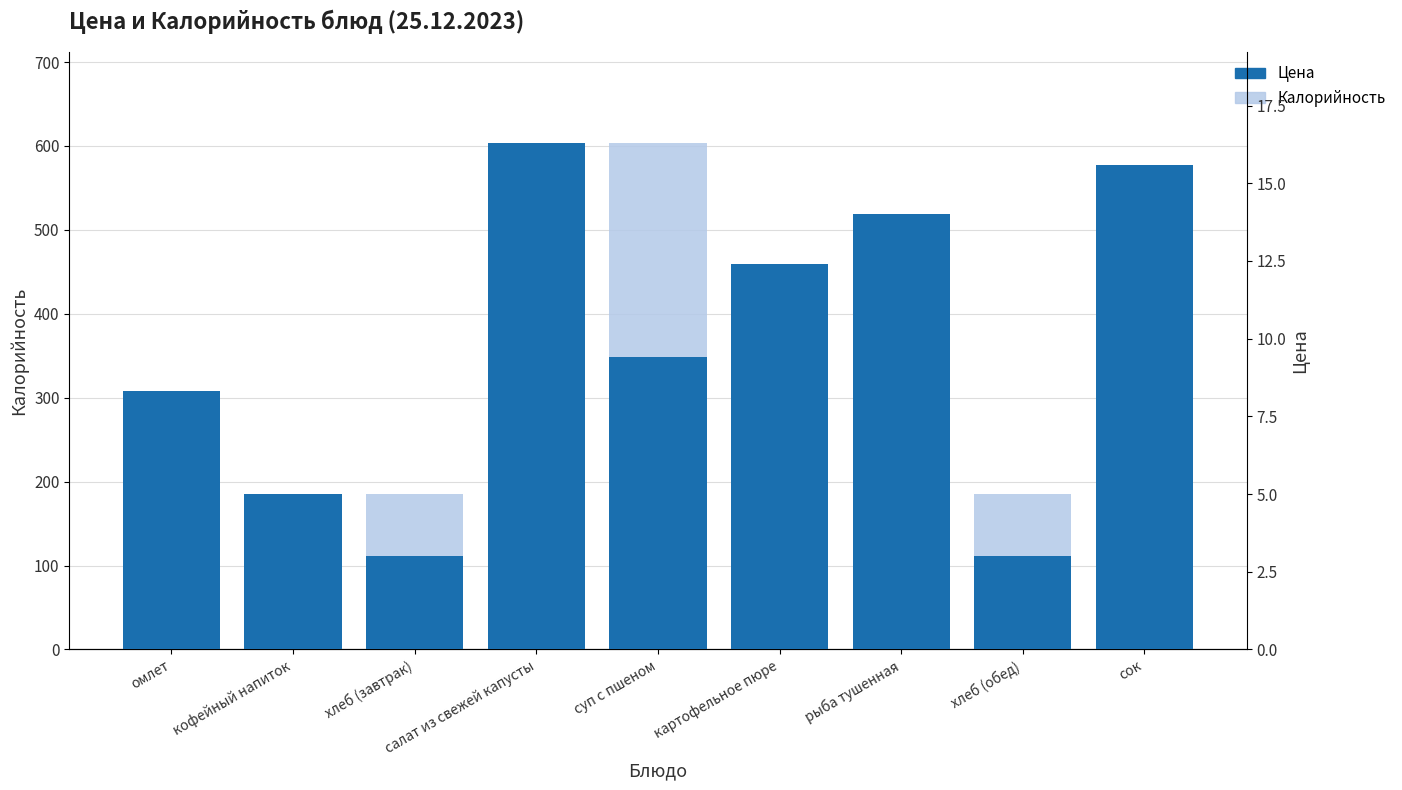

How many Цена values are between 5 and 14?

5